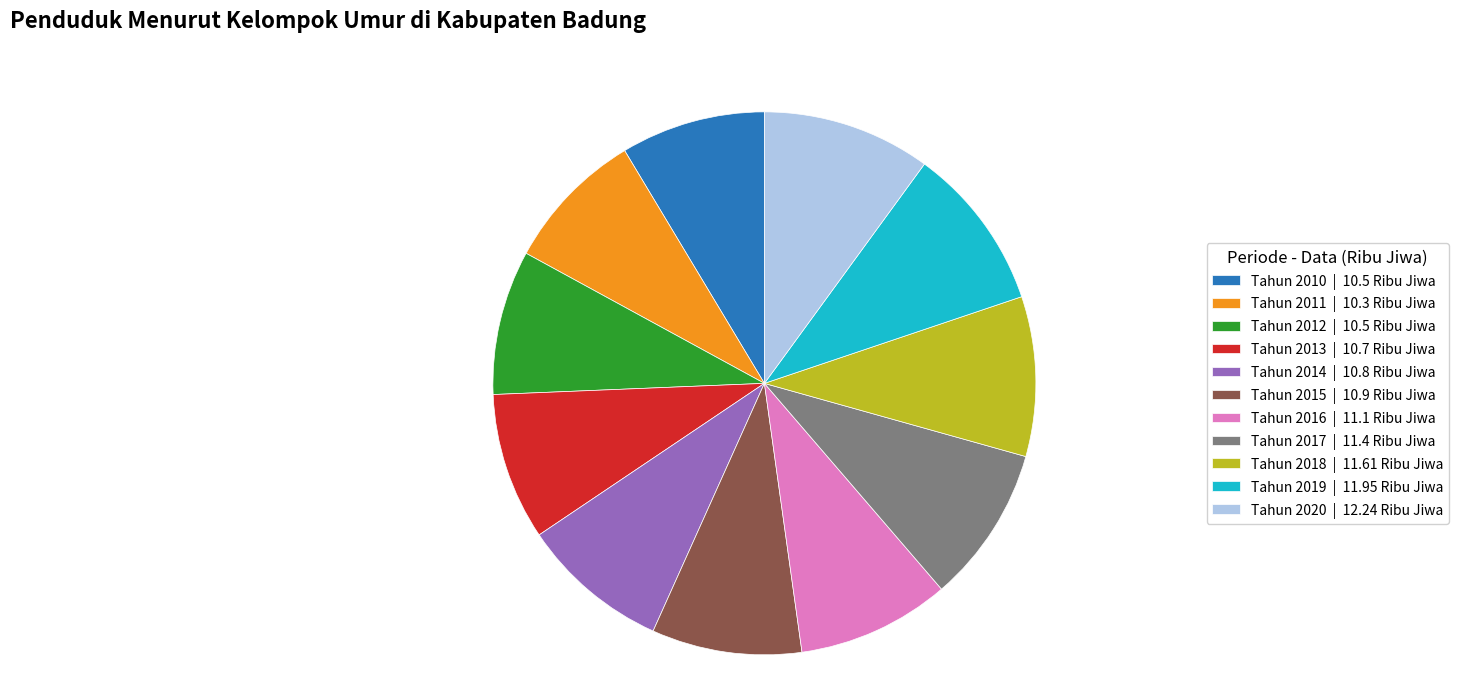

Is the sum of Tahun 2014 | 10.8 Ribu Jiwa and Tahun 2011 | 10.3 Ribu Jiwa greater than half?

No